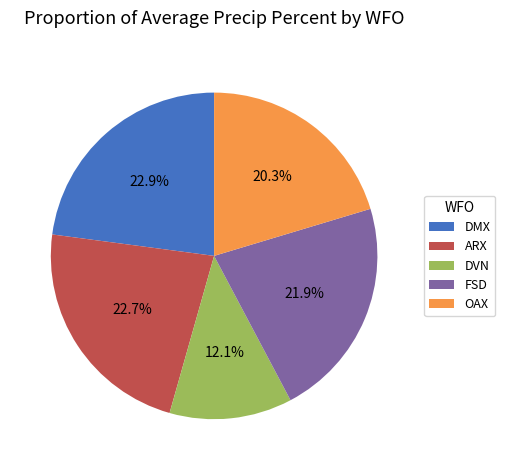

What percentage is NOT represented by FSD?

78.1%